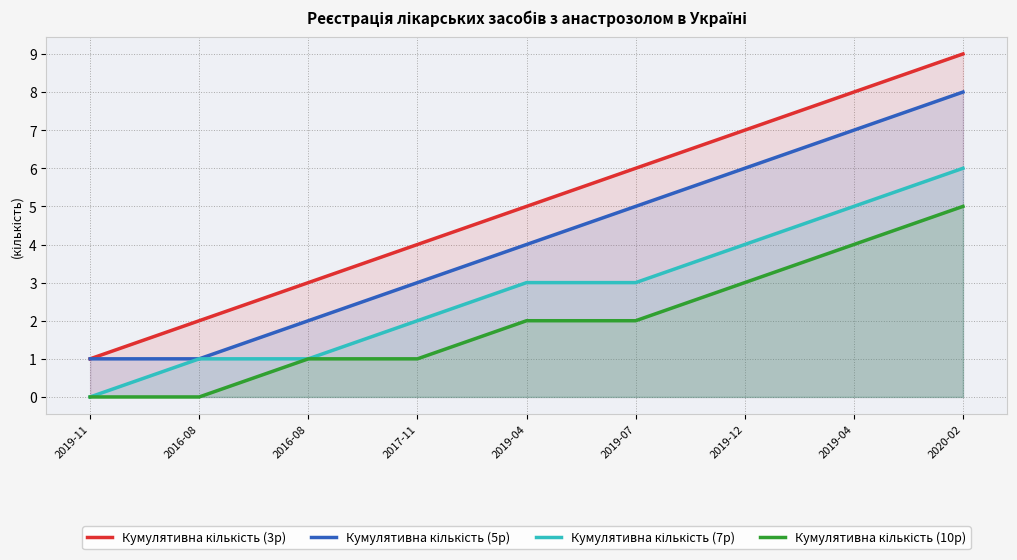

Does the chart have visible grid lines?

Yes